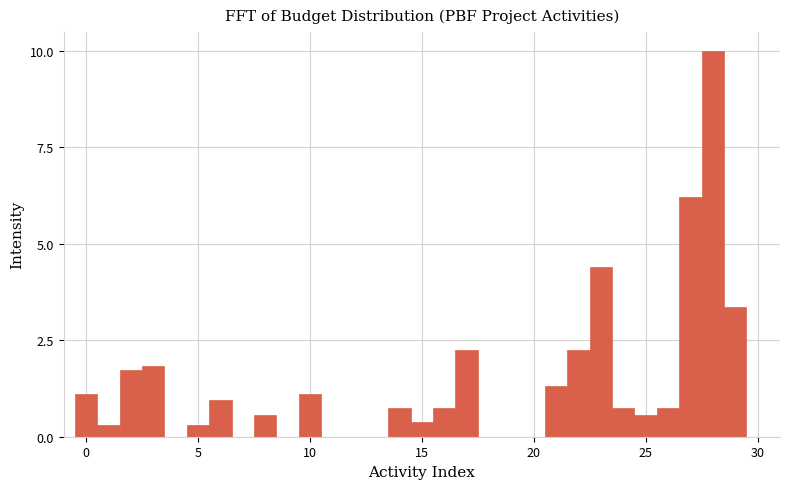

Read against the x-axis, roughly where is the centre of the tallest bar?

28.0